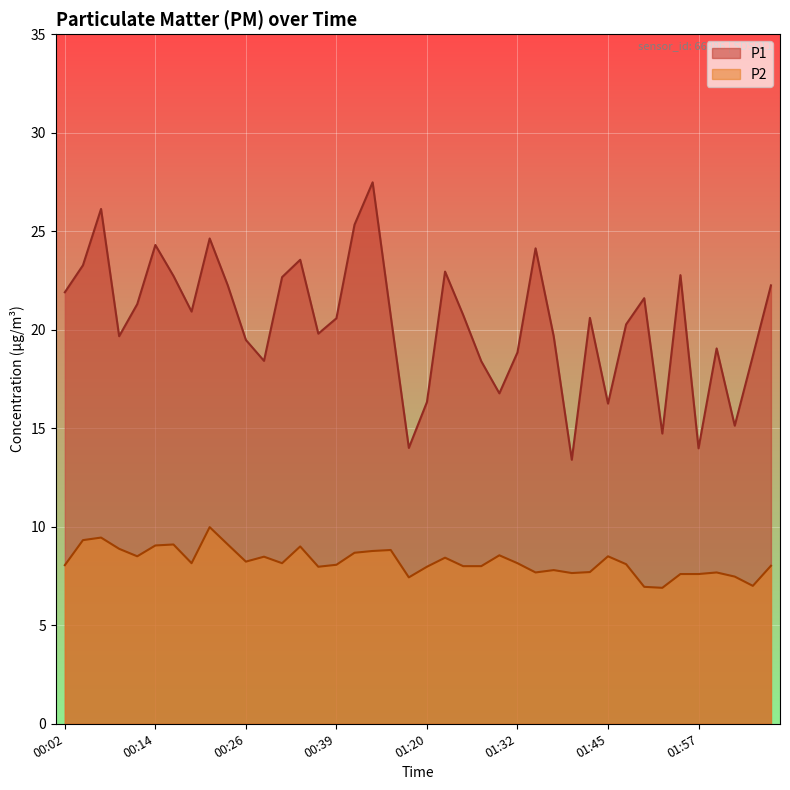

What is the spread (max minus min) of values at 01:18?

6.6